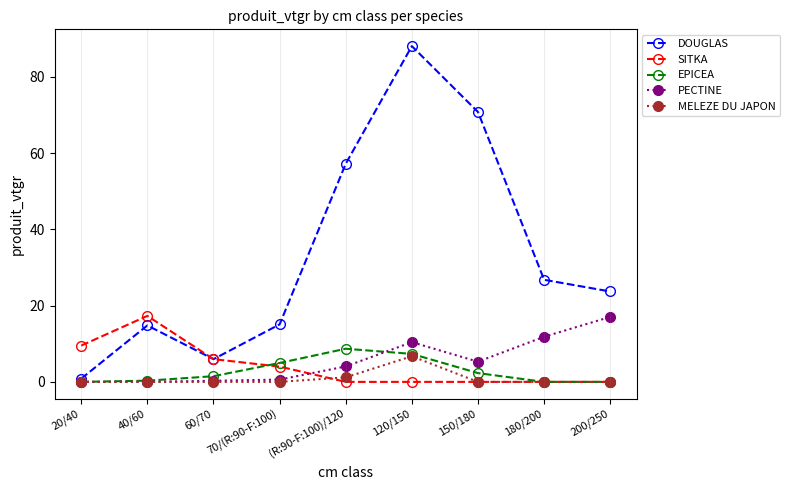

Which series has the largest total across all categories?

DOUGLAS